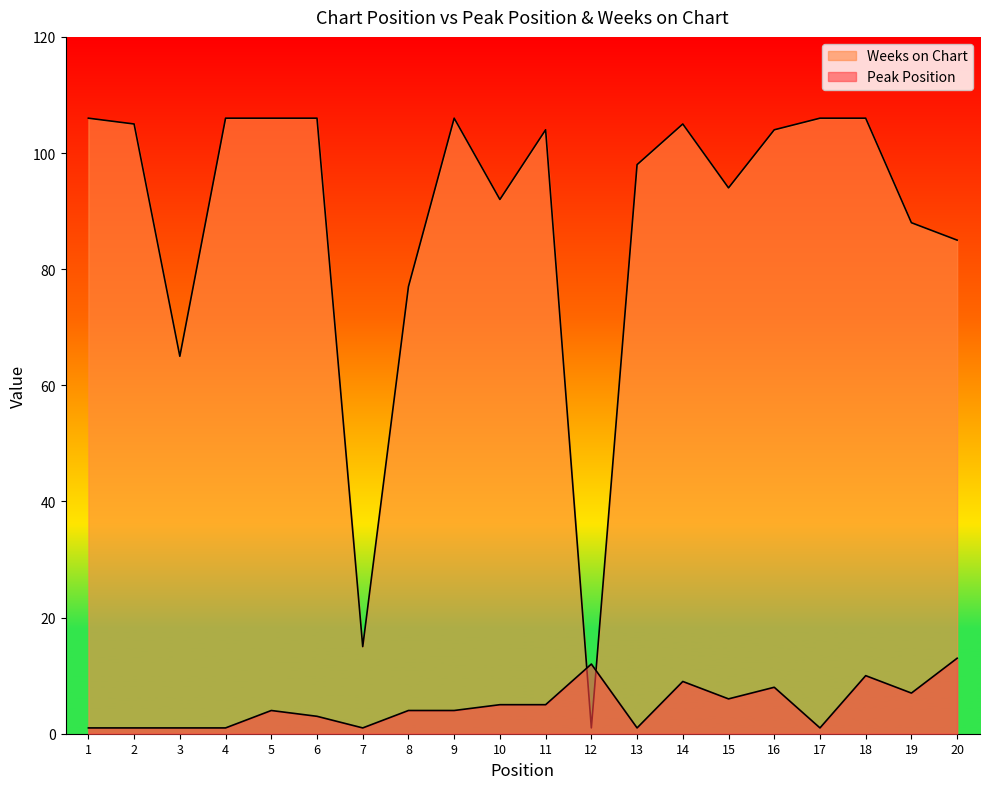

True or false: Weeks on Chart and Peak Position cross at least once.

True